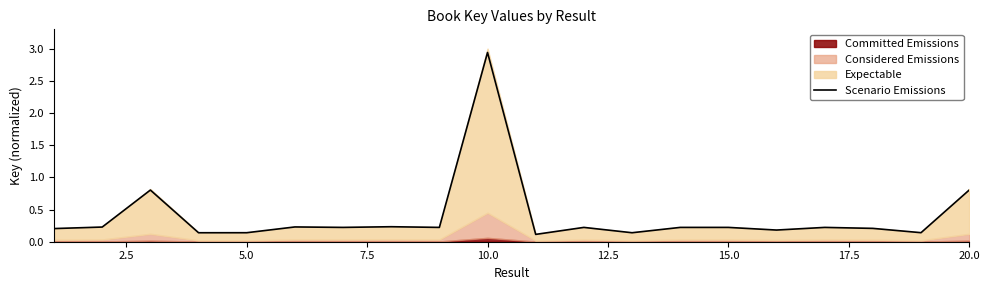

What is the value of the 15th point from the left?

0.2